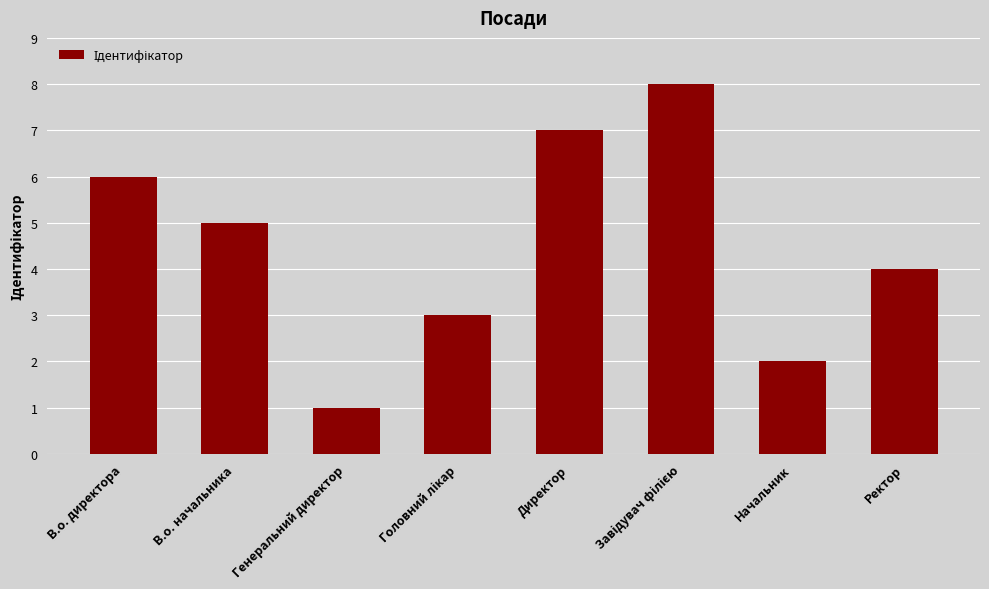

What is the difference between the second highest and second lowest values?

5